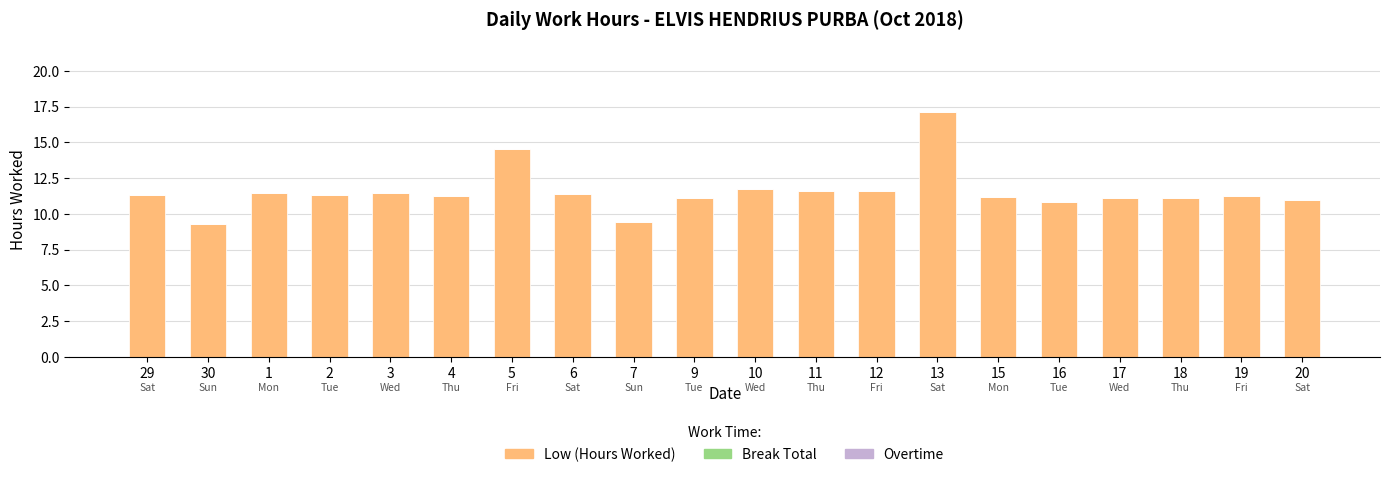

What value does the data have at 16?

10.8